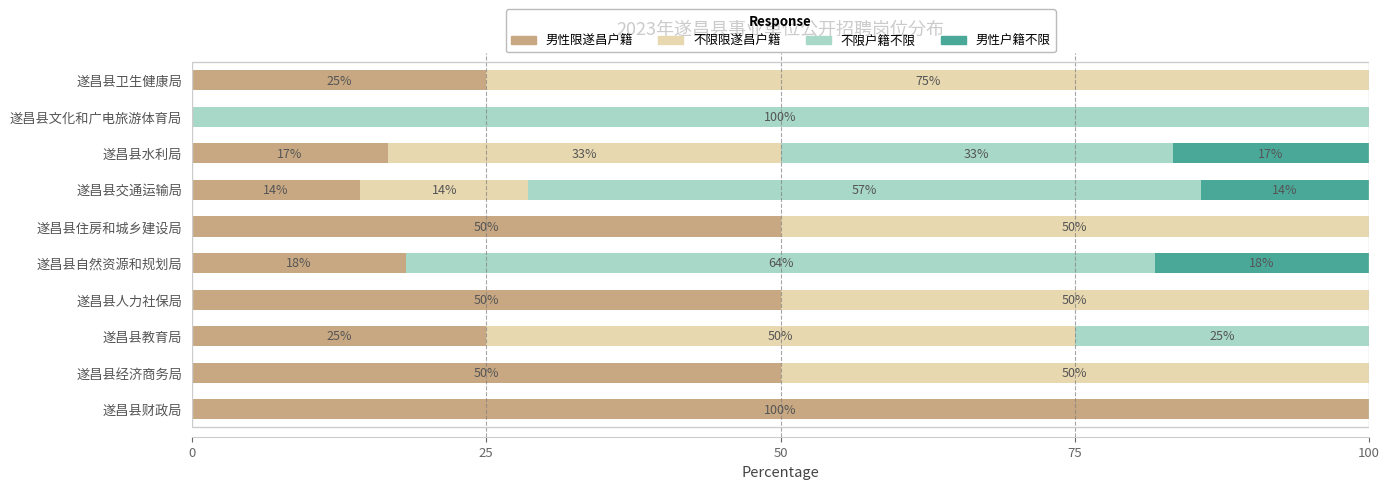

The value of 男性限遂昌户籍 at 遂昌县住房和城乡建设局 is 50.0. True or false?

True